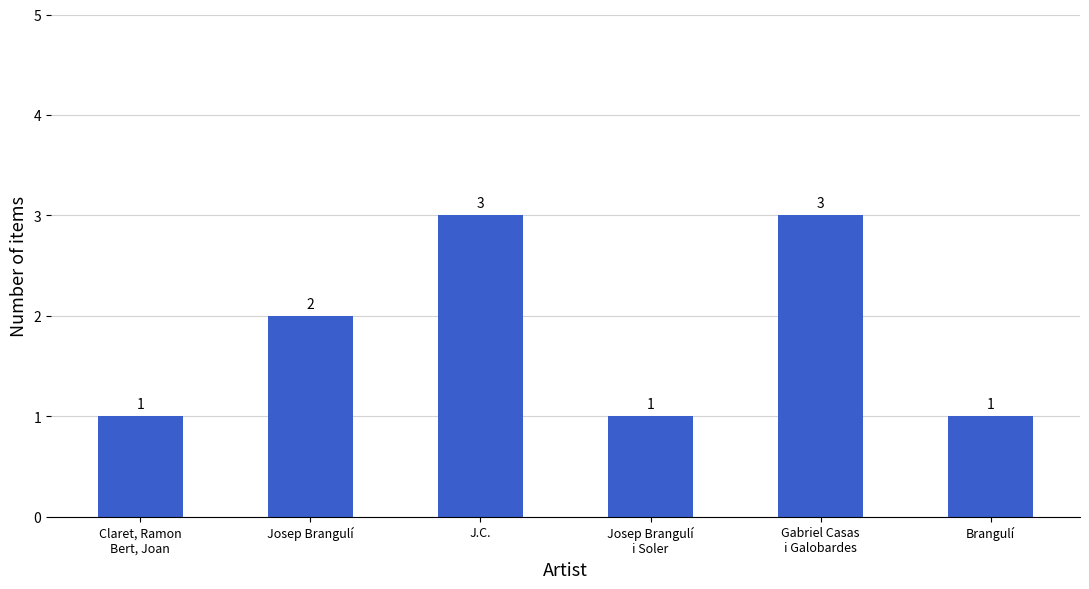

What is the label of the 6th bar from the left?

Brangulí